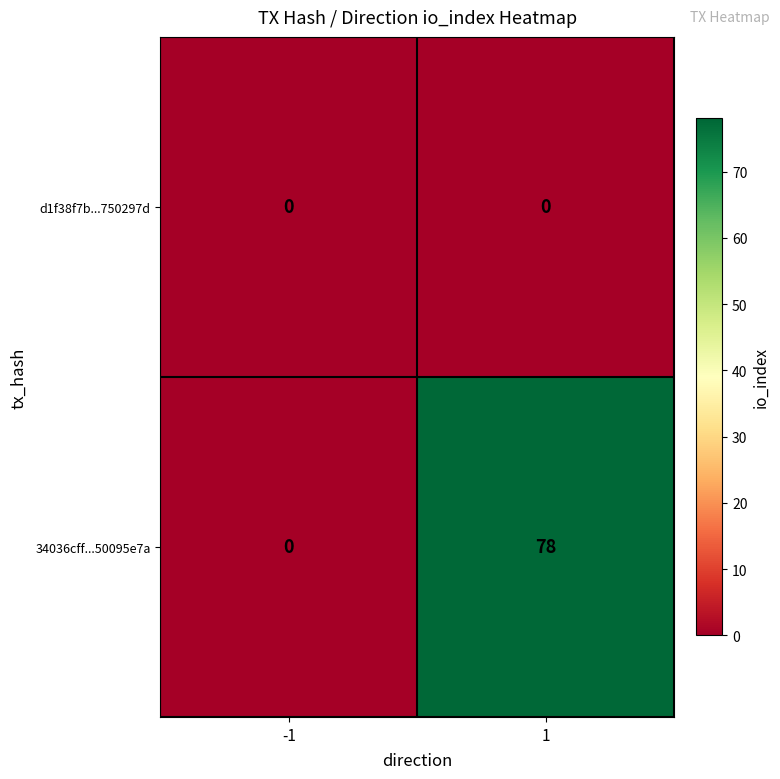

How many series are shown in this chart?

2